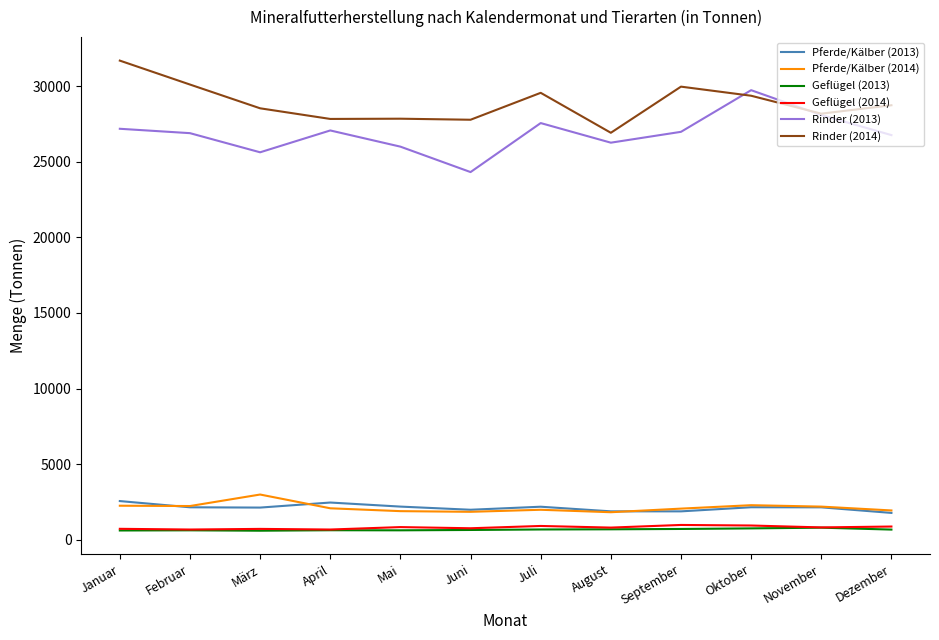

Is the value of Geflügel (2013) at März greater than the value of Pferde/Kälber (2013) at Juni?

No